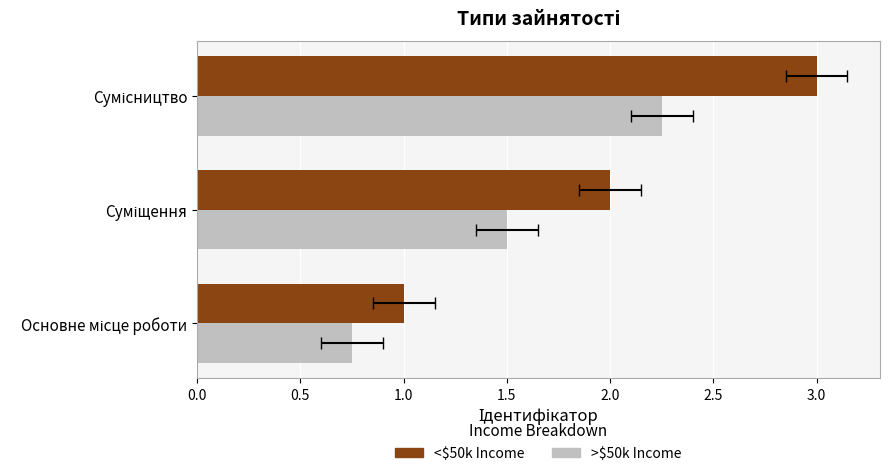

What is the sum of the Ідентифікатор (<50k Income) values at Основне місце роботи and Сумісництво?

4.0